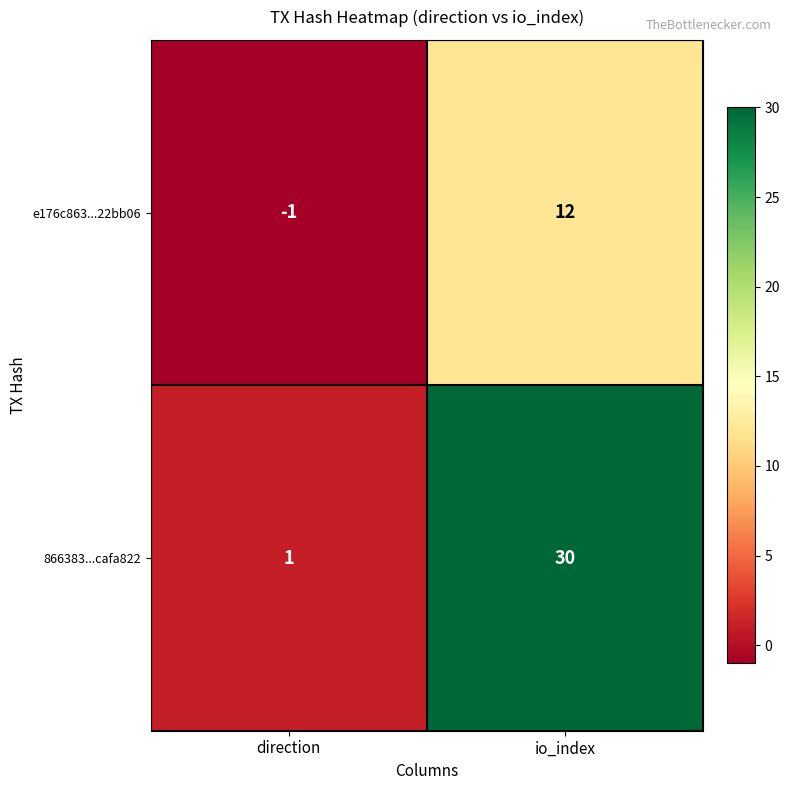

Which label corresponds to the largest value in the chart?

io_index